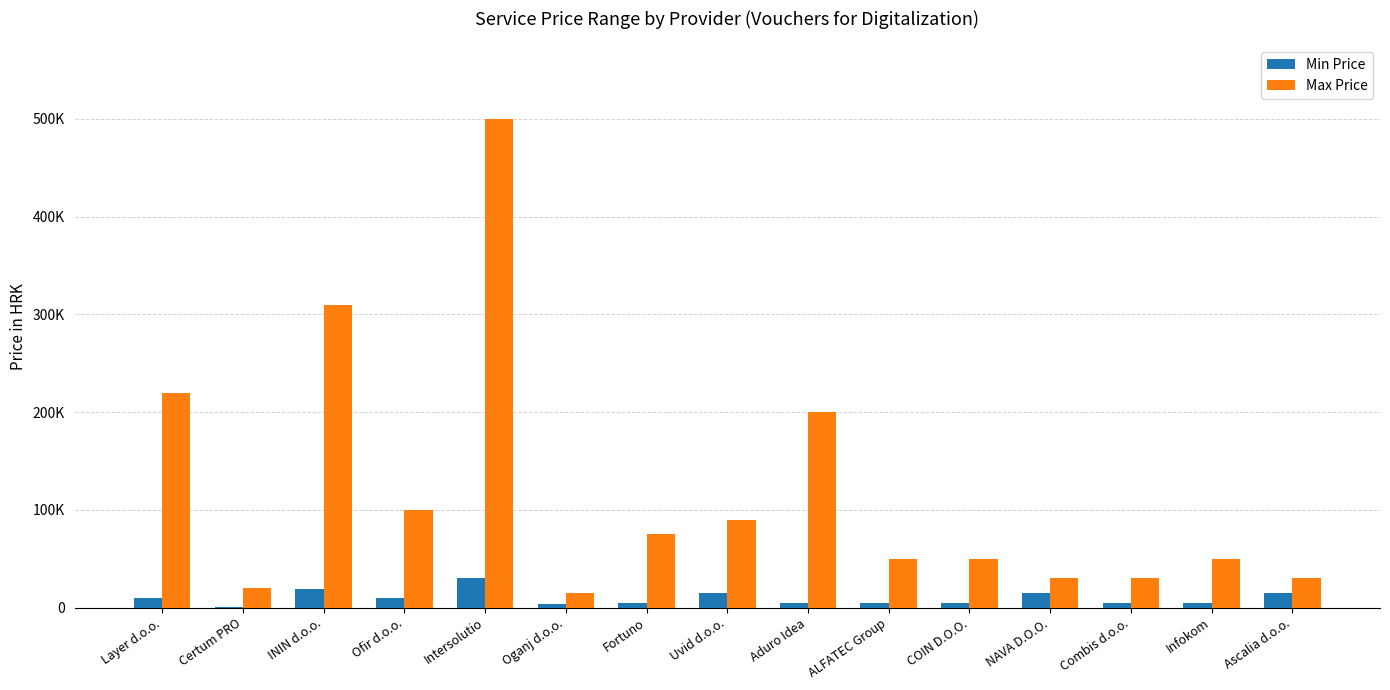

What are all the series names shown in the legend?

Min Price, Max Price